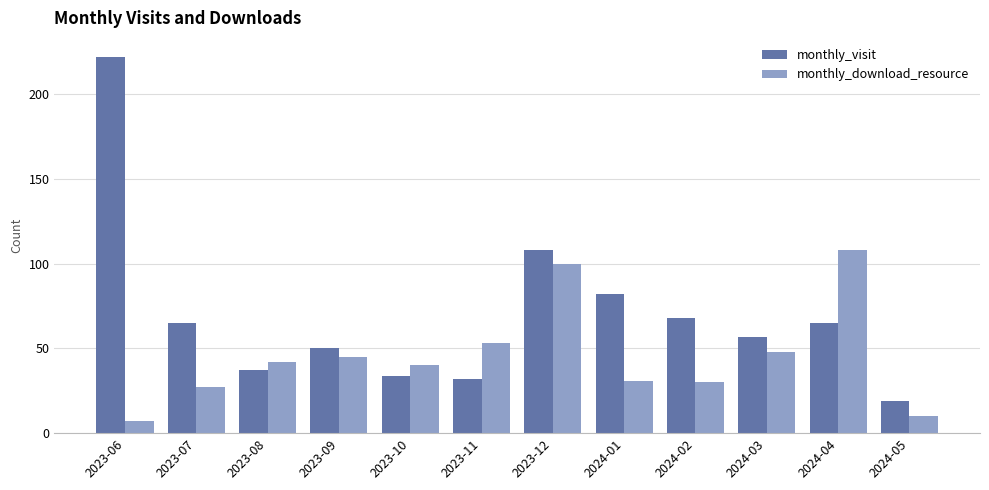

What is the difference between the monthly_download_resource values at 2024-04 and 2023-08?

66